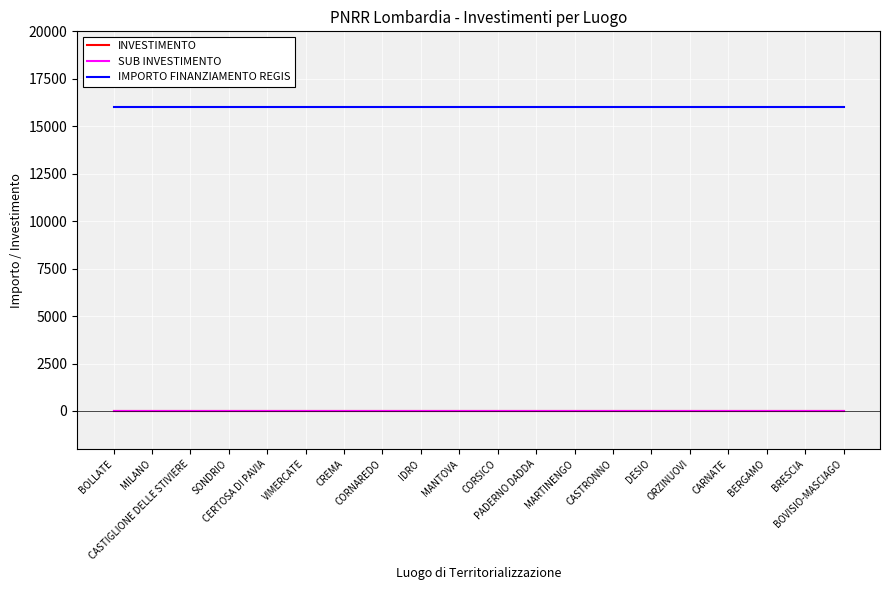

True or false: SUB INVESTIMENTO and INVESTIMENTO intersect in this chart.

False